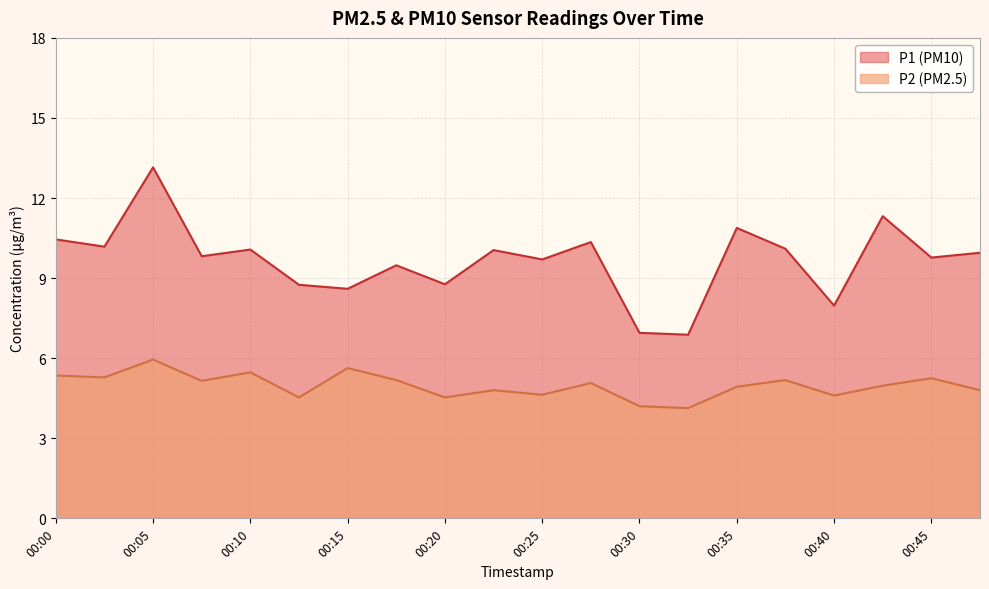

Which series changed the most between 00:08 and 00:13?

P1